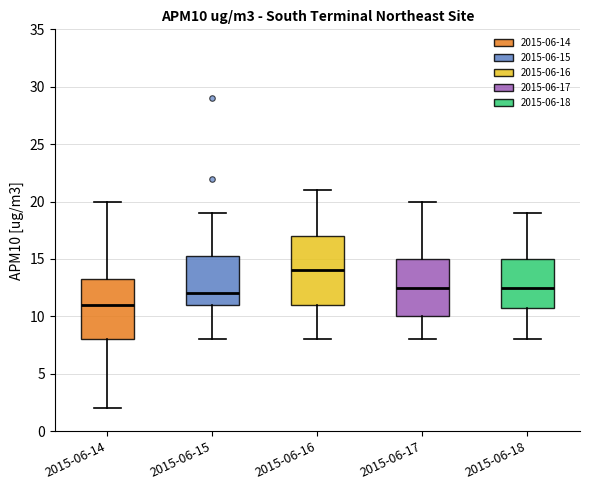

Which box's median line is the lowest?

2015-06-14